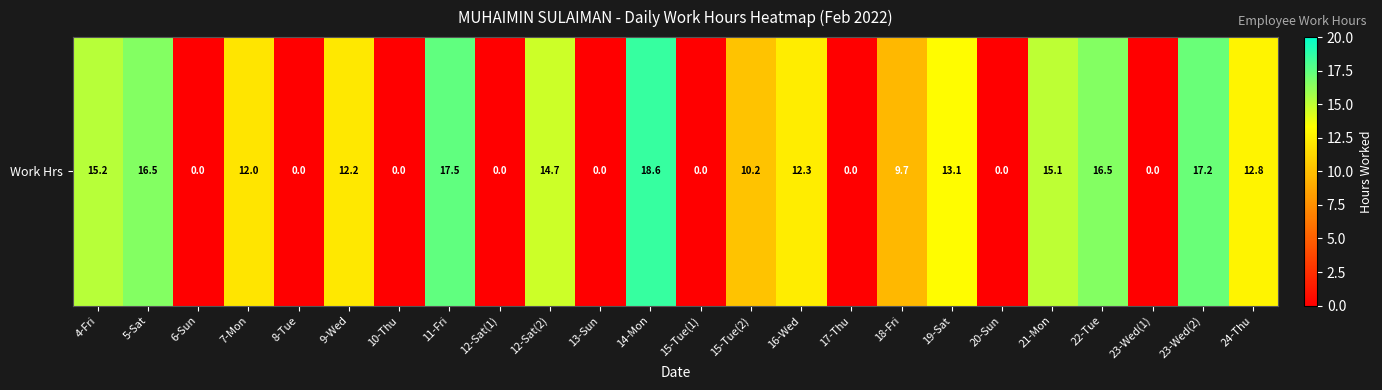

What is the difference between the maximum and minimum values?

18.6